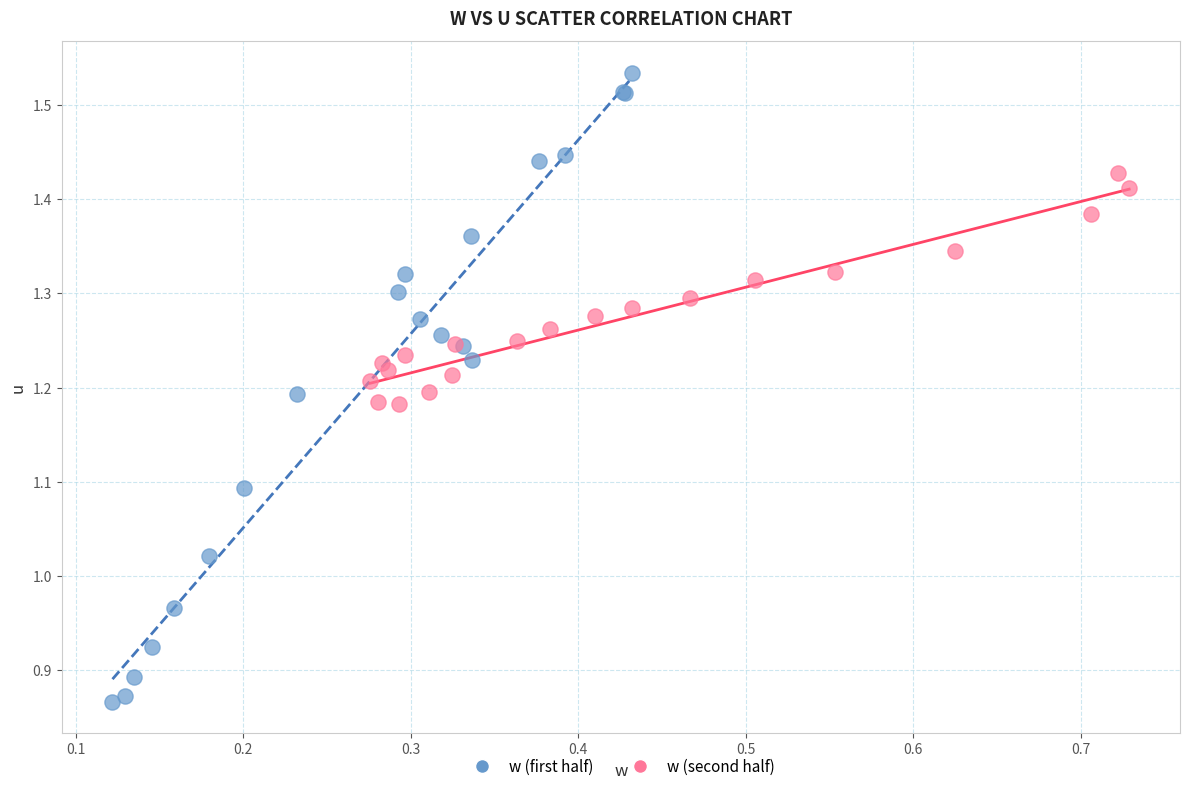

Which series contains the lowest Y value?

w (first half)